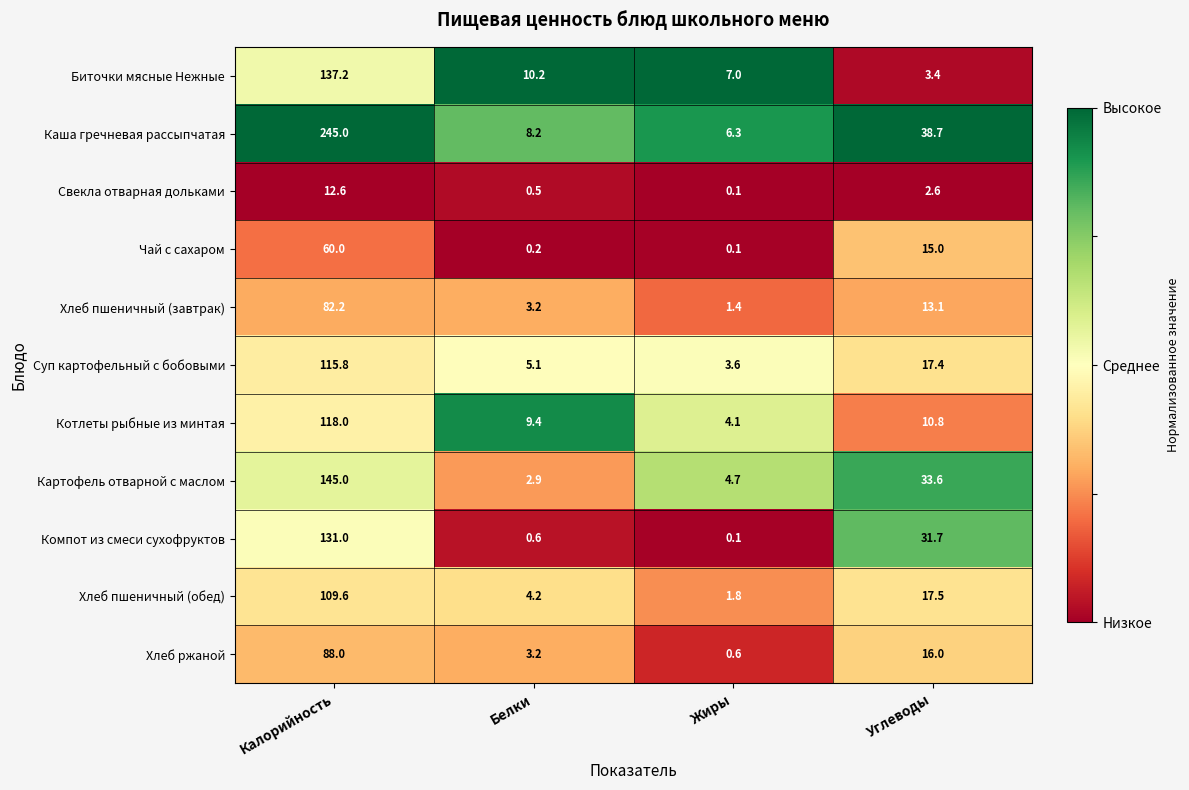

The value of Биточки мясные Нежные at Белки is 14.0. True or false?

False